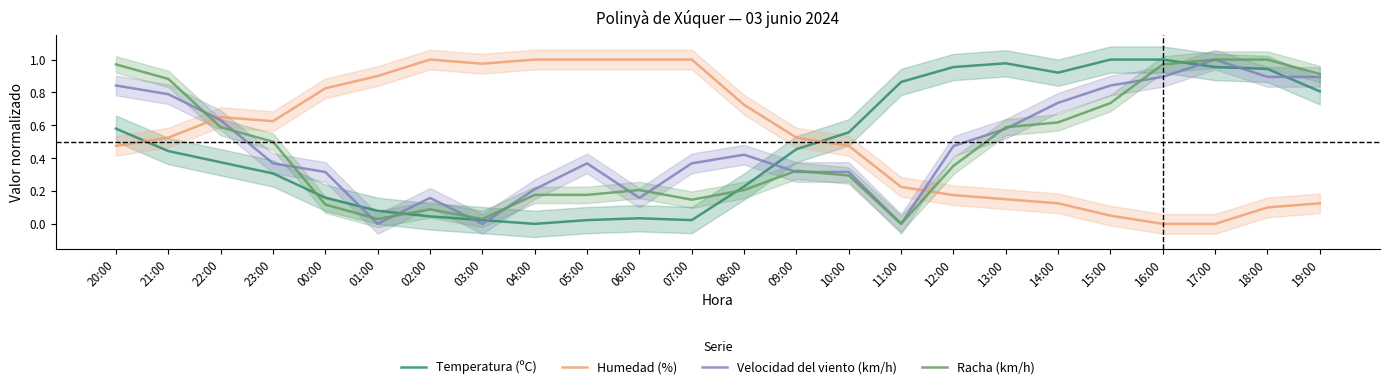

Reading right to left, extract all data points from this chart.

Temperatura (ºC): 19:00=0.8	18:00=0.9	17:00=1.0	16:00=1.0	15:00=1.0	14:00=0.9	13:00=1.0	12:00=1.0	11:00=0.9	10:00=0.6	09:00=0.5	08:00=0.2	07:00=0.0	06:00=0.0	05:00=0.0	04:00=0.0	03:00=0.0	02:00=0.0	01:00=0.1	00:00=0.2	23:00=0.3	22:00=0.4	21:00=0.4	20:00=0.6
Humedad (%): 19:00=0.1	18:00=0.1	17:00=0.0	16:00=0.0	15:00=0.1	14:00=0.1	13:00=0.1	12:00=0.2	11:00=0.2	10:00=0.5	09:00=0.5	08:00=0.7	07:00=1.0	06:00=1.0	05:00=1.0	04:00=1.0	03:00=1.0	02:00=1.0	01:00=0.9	00:00=0.8	23:00=0.6	22:00=0.7	21:00=0.5	20:00=0.5
Velocidad del viento (km/h): 19:00=0.9	18:00=0.9	17:00=1.0	16:00=0.9	15:00=0.8	14:00=0.7	13:00=0.6	12:00=0.5	11:00=0.0	10:00=0.3	09:00=0.3	08:00=0.4	07:00=0.4	06:00=0.2	05:00=0.4	04:00=0.2	03:00=0.0	02:00=0.2	01:00=0.0	00:00=0.3	23:00=0.4	22:00=0.6	21:00=0.8	20:00=0.8
Racha (km/h): 19:00=0.9	18:00=1.0	17:00=1.0	16:00=1.0	15:00=0.7	14:00=0.6	13:00=0.6	12:00=0.4	11:00=0.0	10:00=0.3	09:00=0.3	08:00=0.2	07:00=0.1	06:00=0.2	05:00=0.2	04:00=0.2	03:00=0.0	02:00=0.1	01:00=0.0	00:00=0.1	23:00=0.5	22:00=0.6	21:00=0.9	20:00=1.0